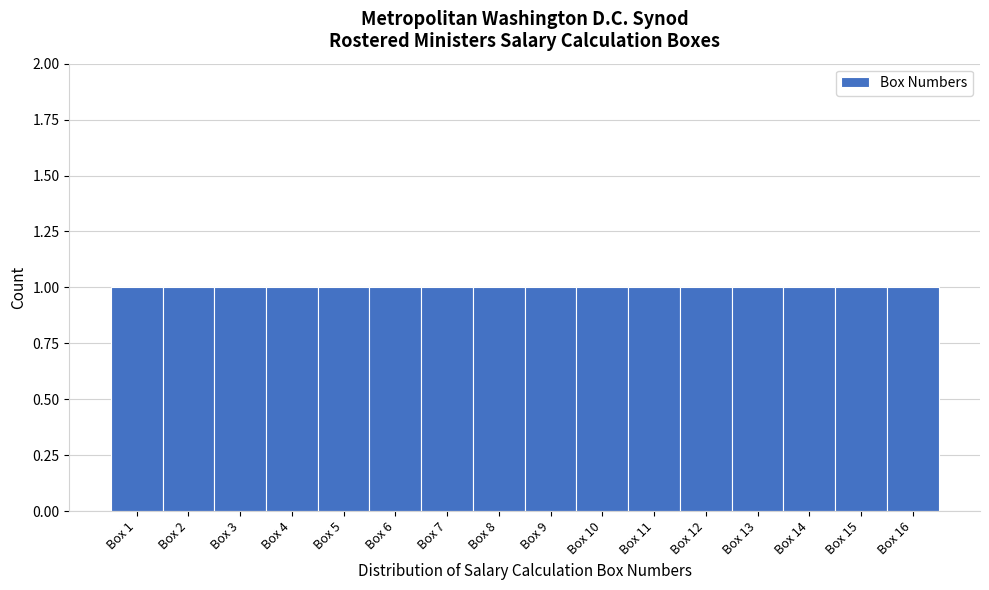

Reading left to right, list every bar in this chart as the range it spans on the x-axis followed by its height. The values are not printed on the chart, so give them approximately, as read against the axis.

0.5 to 1.5: 1
1.5 to 2.5: 1
2.5 to 3.5: 1
3.5 to 4.5: 1
4.5 to 5.5: 1
5.5 to 6.5: 1
6.5 to 7.5: 1
7.5 to 8.5: 1
8.5 to 9.5: 1
9.5 to 10.5: 1
10.5 to 11.5: 1
11.5 to 12.5: 1
12.5 to 13.5: 1
13.5 to 14.5: 1
14.5 to 15.5: 1
15.5 to 16.5: 1